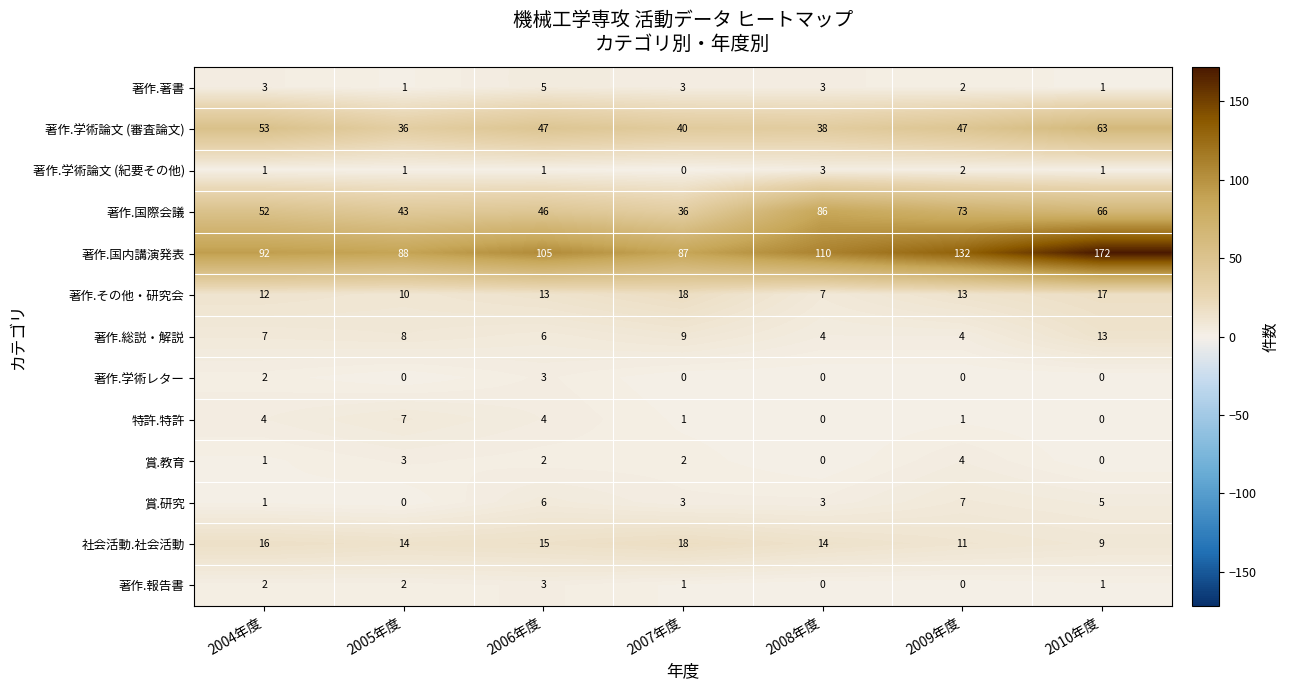

At which label does 社会活動.社会活動 first exceed 14?

2004年度